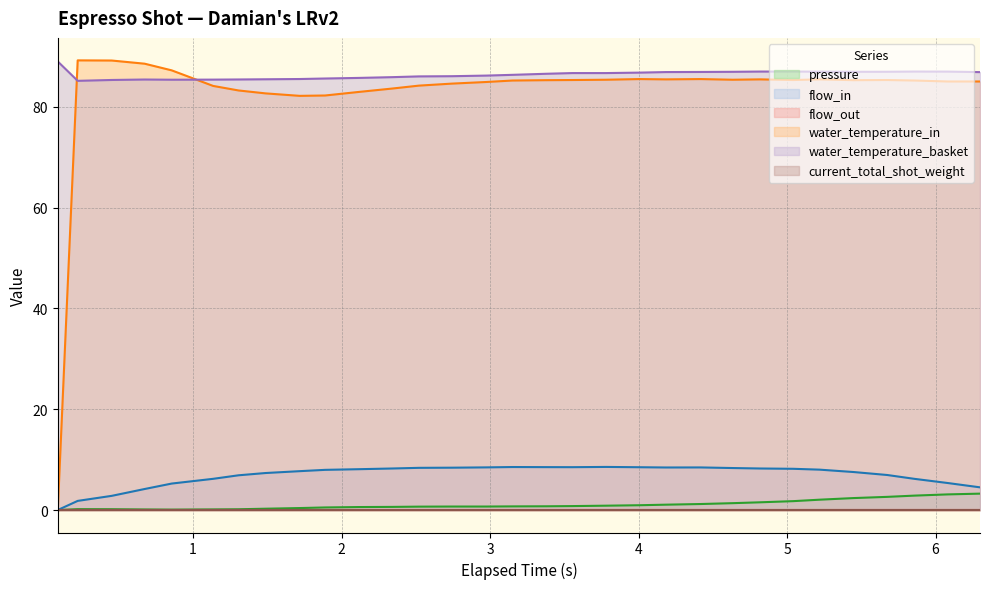

Where is the first local maximum for pressure?

1